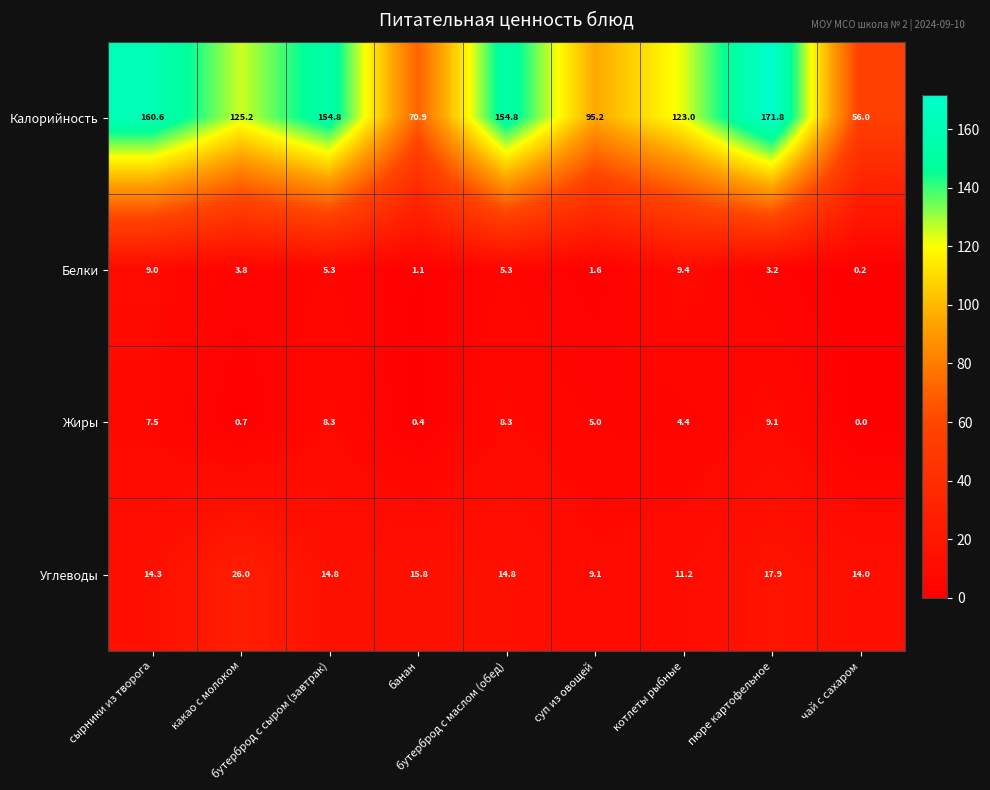

What is the difference between the maximum and minimum values in the Жиры series?

9.1